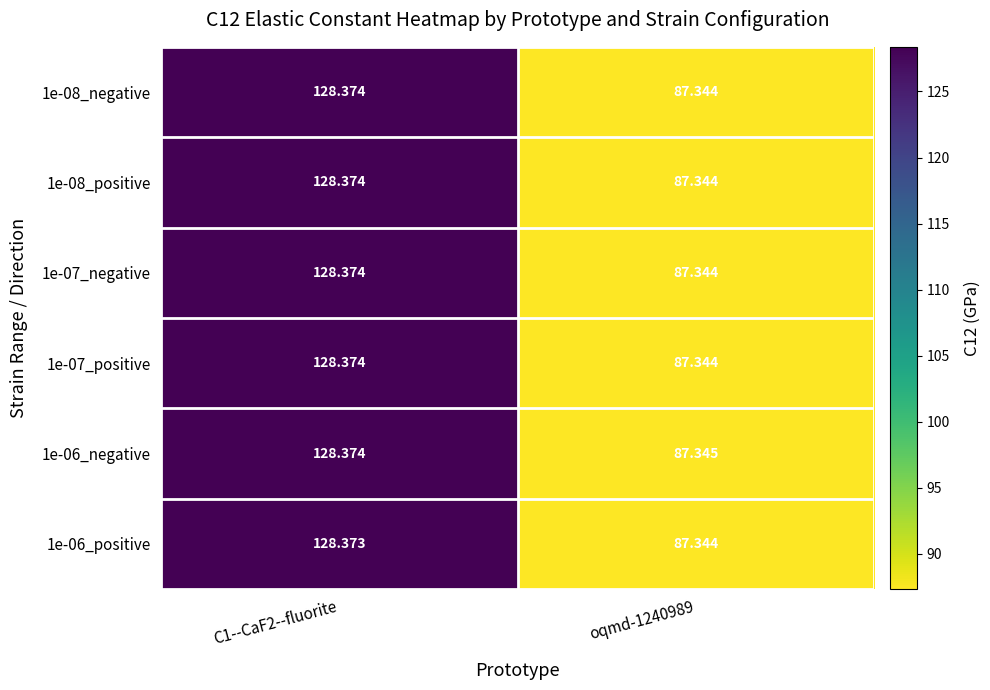

Is the value of 1e-06_negative at oqmd-1240989 greater than the value of 1e-07_negative at oqmd-1240989?

Yes